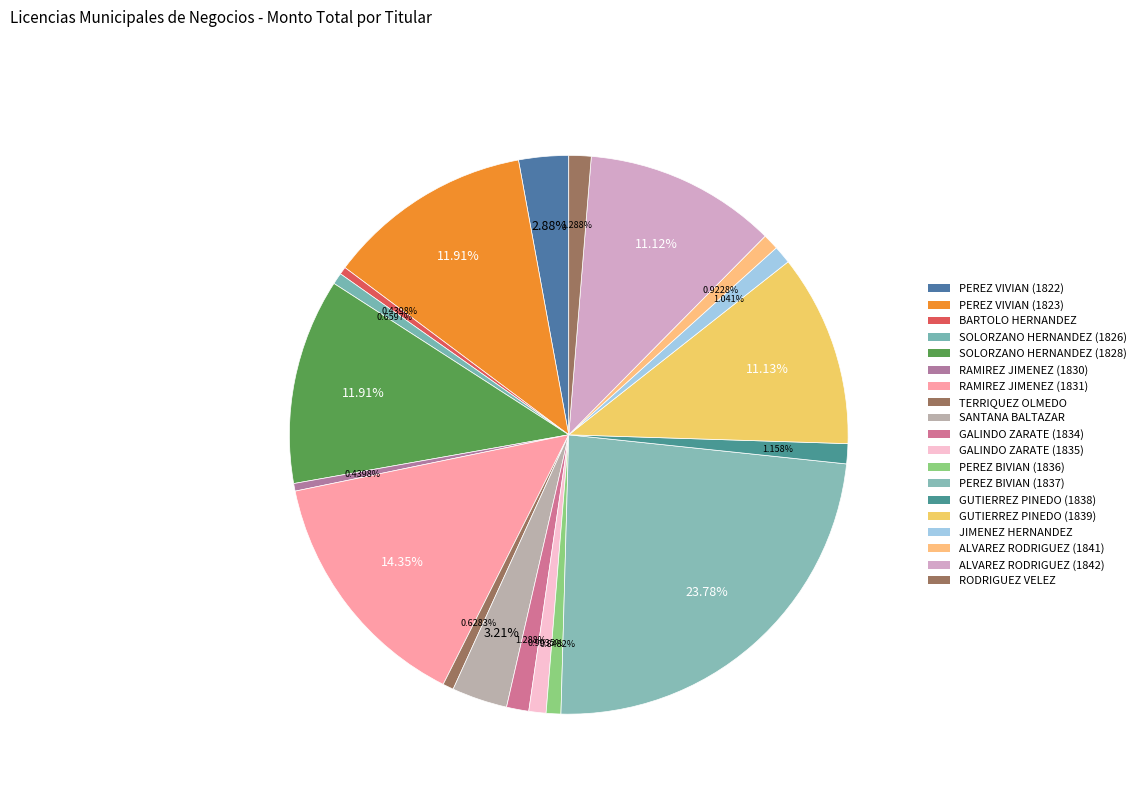

What is the largest slice in the pie chart?

PEREZ BIVIAN (1837)